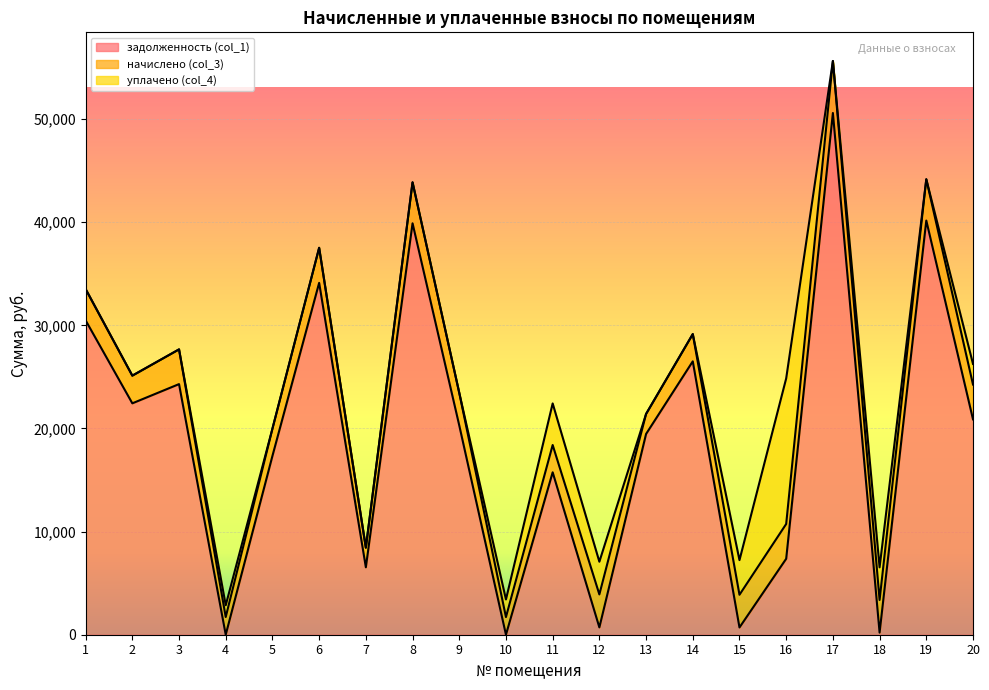

What is the difference between the задолженность (col_1) values at 15 and 8?

39194.9